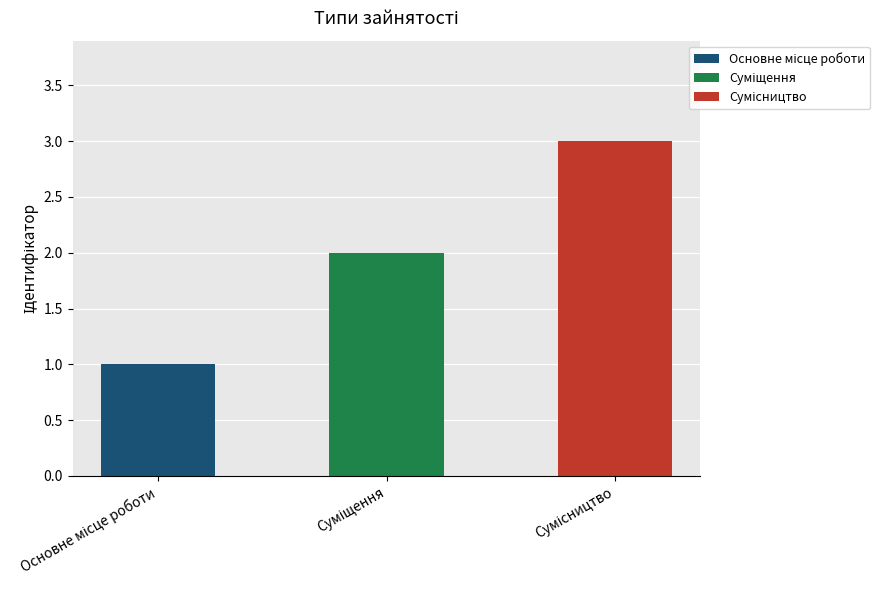

Count the number of categories in the chart.

3